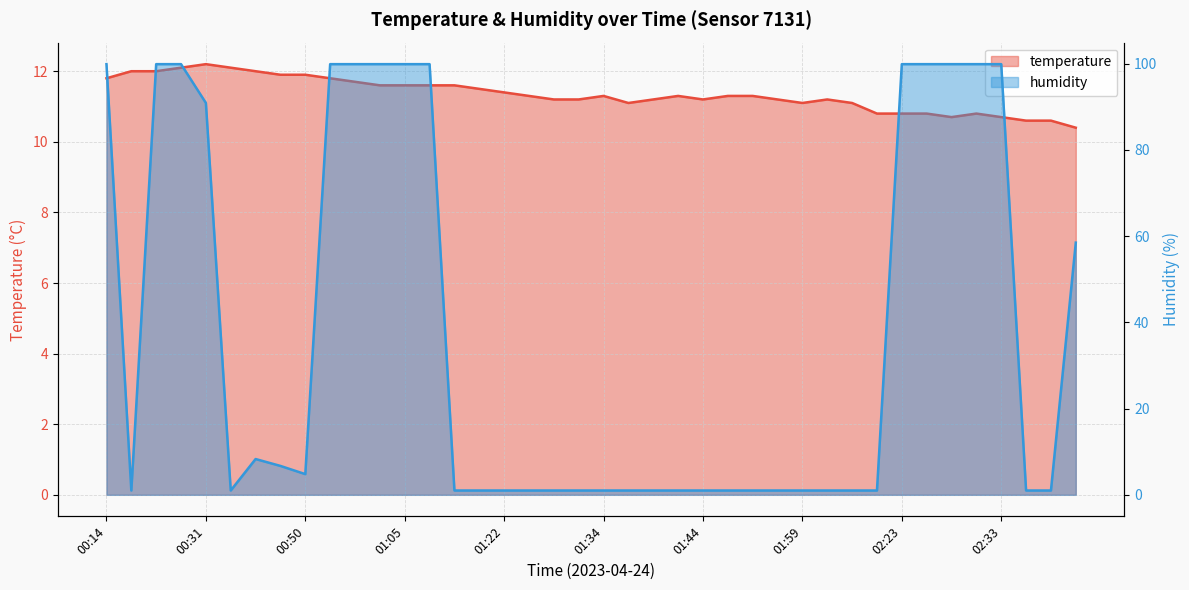

Reading left to right, what are all the values shown in this chart?

temperature: 00:14=11.8	00:21=12.0	00:23=12.0	00:26=12.1	00:31=12.2	00:43=12.1	00:45=12.0	00:48=11.9	00:50=11.9	00:53=11.8	01:00=11.7	01:02=11.6	01:05=11.6	01:07=11.6	01:10=11.6	01:19=11.5	01:22=11.4	01:27=11.3	01:29=11.2	01:32=11.2	01:34=11.3	01:36=11.1	01:39=11.2	01:41=11.3	01:44=11.2	01:46=11.3	01:49=11.3	01:56=11.2	01:59=11.1	02:01=11.2	02:08=11.1	02:21=10.8	02:23=10.8	02:25=10.8	02:28=10.7	02:30=10.8	02:33=10.7	02:38=10.6	02:40=10.6	02:52=10.4
humidity: 00:14=99.9	00:21=1.0	00:23=99.9	00:26=99.9	00:31=90.9	00:43=1.0	00:45=8.3	00:48=6.7	00:50=4.8	00:53=99.9	01:00=99.9	01:02=99.9	01:05=99.9	01:07=99.9	01:10=1.0	01:19=1.0	01:22=1.0	01:27=1.0	01:29=1.0	01:32=1.0	01:34=1.0	01:36=1.0	01:39=1.0	01:41=1.0	01:44=1.0	01:46=1.0	01:49=1.0	01:56=1.0	01:59=1.0	02:01=1.0	02:08=1.0	02:21=1.0	02:23=99.9	02:25=99.9	02:28=99.9	02:30=99.9	02:33=99.9	02:38=1.0	02:40=1.0	02:52=58.5